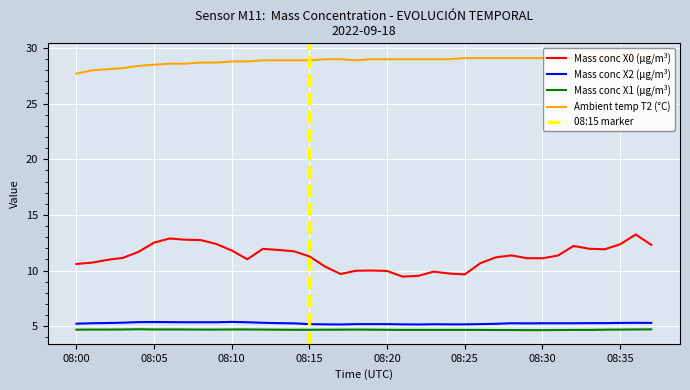

Reading left to right, transcribe all the data shown in this chart.

Mass conc X0 (μg/m³): 08:00=10.6	08:01=10.7	08:02=11.0	08:03=11.1	08:04=11.7	08:05=12.5	08:06=12.9	08:07=12.8	08:08=12.7	08:09=12.4	08:10=11.8	08:11=11.0	08:12=11.9	08:13=11.8	08:14=11.7	08:15=11.3	08:16=10.4	08:17=9.7	08:18=10.0	08:19=10.0	08:20=10.0	08:21=9.4	08:22=9.5	08:23=9.9	08:24=9.7	08:25=9.7	08:26=10.7	08:27=11.2	08:28=11.4	08:29=11.1	08:30=11.1	08:31=11.3	08:32=12.2	08:33=12.0	08:34=11.9	08:35=12.4	08:36=13.2	08:37=12.3
Mass conc X2 (μg/m³): 08:00=5.2	08:01=5.3	08:02=5.3	08:03=5.3	08:04=5.4	08:05=5.4	08:06=5.4	08:07=5.3	08:08=5.3	08:09=5.3	08:10=5.4	08:11=5.3	08:12=5.3	08:13=5.3	08:14=5.2	08:15=5.2	08:16=5.2	08:17=5.2	08:18=5.2	08:19=5.2	08:20=5.2	08:21=5.2	08:22=5.2	08:23=5.2	08:24=5.2	08:25=5.2	08:26=5.2	08:27=5.2	08:28=5.3	08:29=5.2	08:30=5.3	08:31=5.3	08:32=5.3	08:33=5.3	08:34=5.3	08:35=5.3	08:36=5.3	08:37=5.3
Mass conc X1 (μg/m³): 08:00=4.7	08:01=4.7	08:02=4.7	08:03=4.7	08:04=4.7	08:05=4.7	08:06=4.7	08:07=4.7	08:08=4.7	08:09=4.7	08:10=4.7	08:11=4.7	08:12=4.7	08:13=4.7	08:14=4.7	08:15=4.7	08:16=4.7	08:17=4.7	08:18=4.7	08:19=4.7	08:20=4.7	08:21=4.7	08:22=4.7	08:23=4.7	08:24=4.7	08:25=4.7	08:26=4.7	08:27=4.7	08:28=4.7	08:29=4.6	08:30=4.6	08:31=4.7	08:32=4.7	08:33=4.7	08:34=4.7	08:35=4.7	08:36=4.7	08:37=4.7
Ambient temp T2 (°C): 08:00=27.7	08:01=28.0	08:02=28.1	08:03=28.2	08:04=28.4	08:05=28.5	08:06=28.6	08:07=28.6	08:08=28.7	08:09=28.7	08:10=28.8	08:11=28.8	08:12=28.9	08:13=28.9	08:14=28.9	08:15=28.9	08:16=29.0	08:17=29.0	08:18=28.9	08:19=29.0	08:20=29.0	08:21=29.0	08:22=29.0	08:23=29.0	08:24=29.0	08:25=29.1	08:26=29.1	08:27=29.1	08:28=29.1	08:29=29.1	08:30=29.1	08:31=29.1	08:32=29.1	08:33=29.1	08:34=29.1	08:35=29.1	08:36=29.1	08:37=29.2